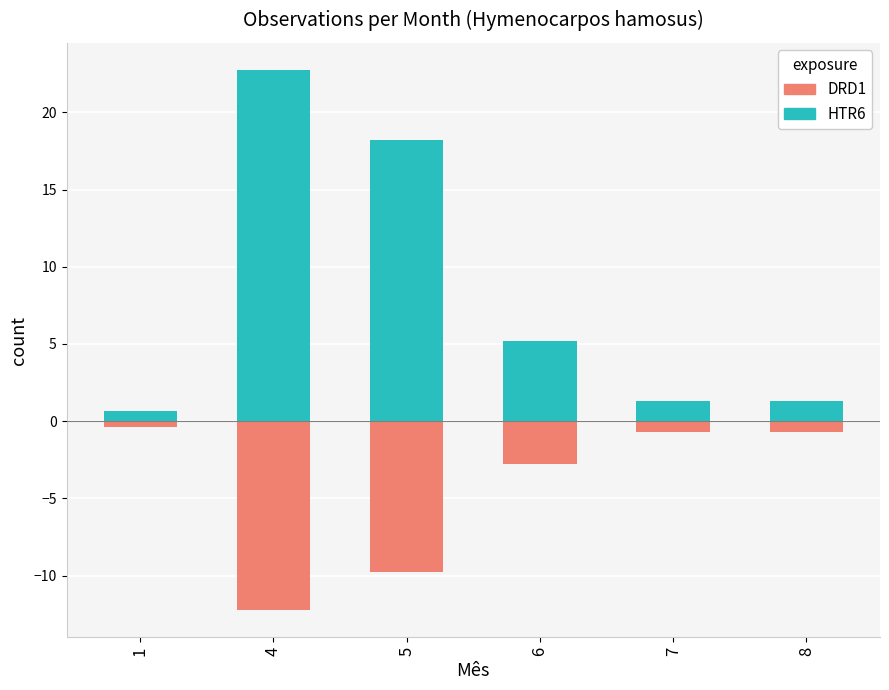

At how many categories does at least one series exceed -11?

6